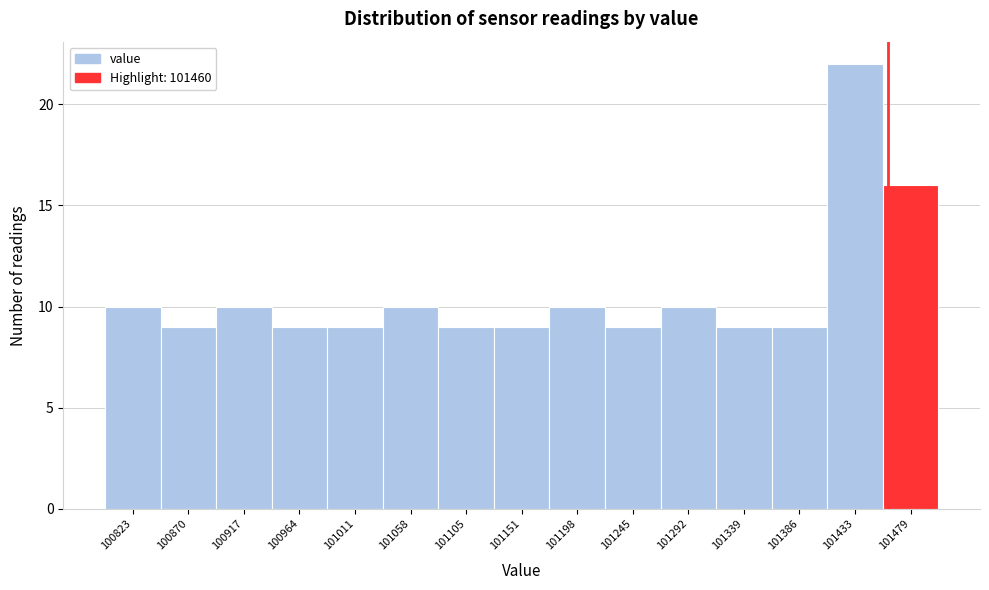

Reading left to right, transcribe this chart: for each bar, give the range it covers on the x-axis and its height. Neither the bar edges nor the heights are printed on the chart, so give them approximately, as read against the axes.

100800 to 100845: 10
100845 to 100895: 9
100895 to 100940: 10
100940 to 100985: 9
100985 to 101035: 9
101035 to 101080: 10
101080 to 101130: 9
101130 to 101175: 9
101175 to 101220: 10
101220 to 101270: 9
101270 to 101315: 10
101315 to 101360: 9
101360 to 101410: 9
101410 to 101455: 22
101455 to 101505: 16